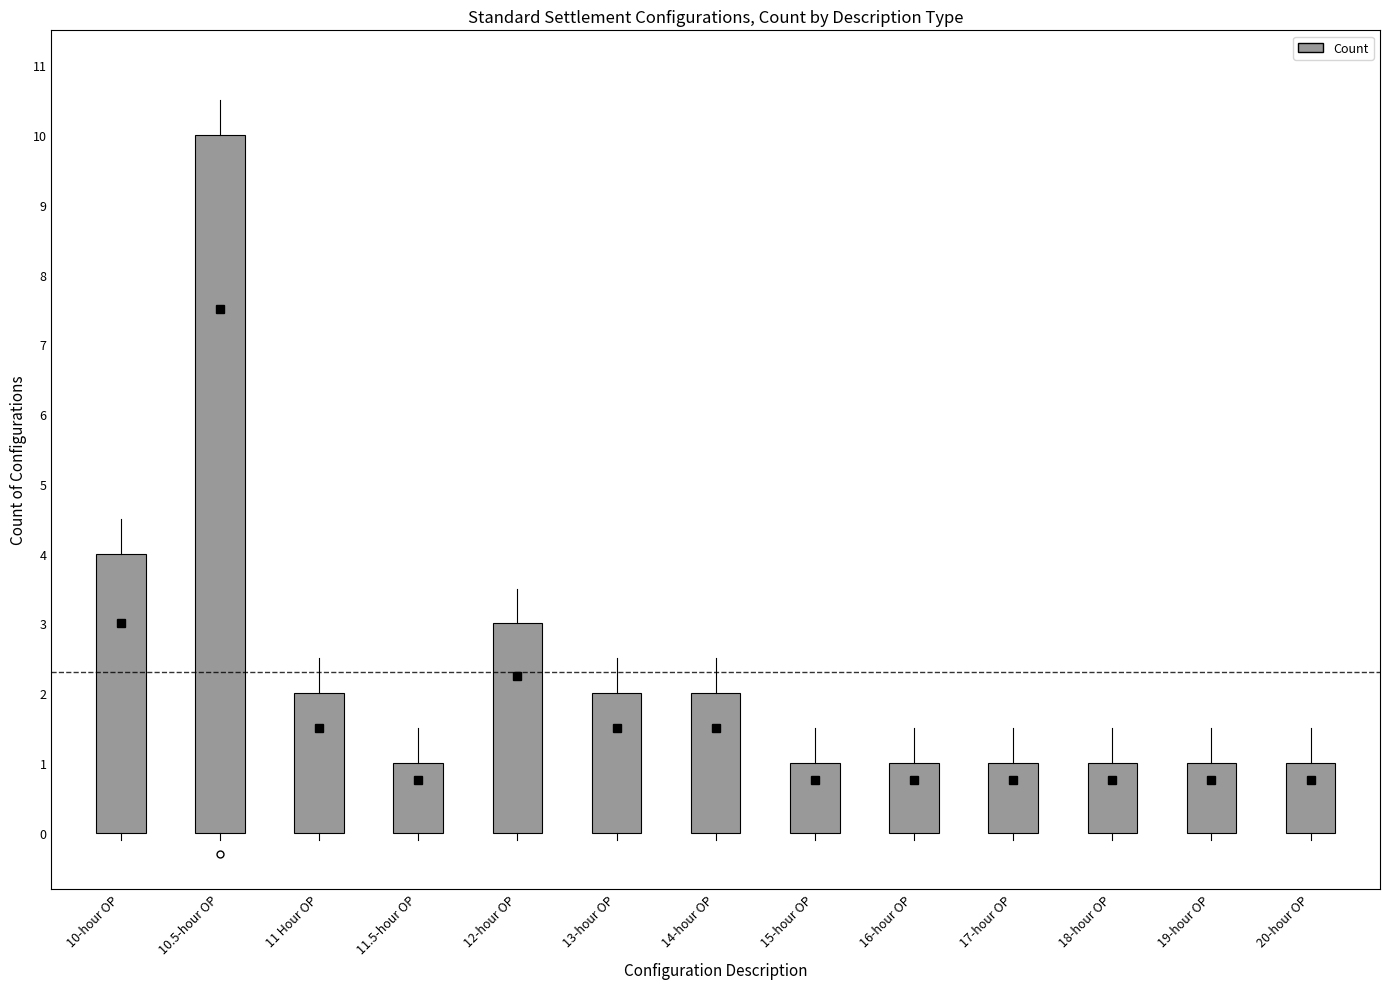

Which category has the highest value across all series?

10.5-hour OP